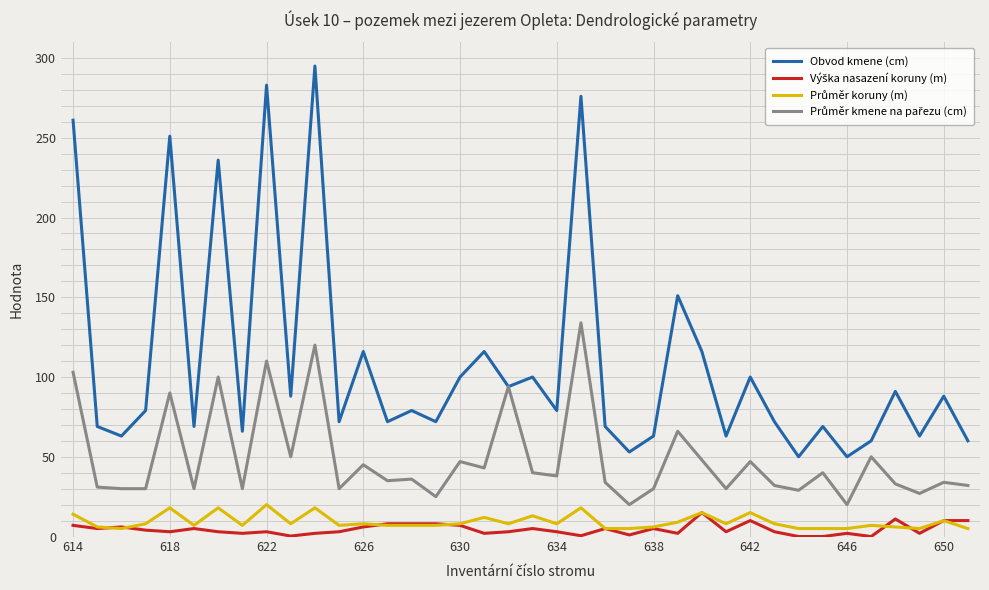

What is the maximum value for Obvod kmene (cm)?

295.0